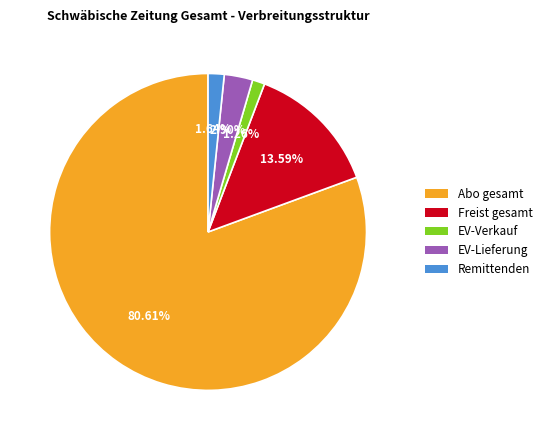

What is the largest slice in the pie chart?

Abo gesamt